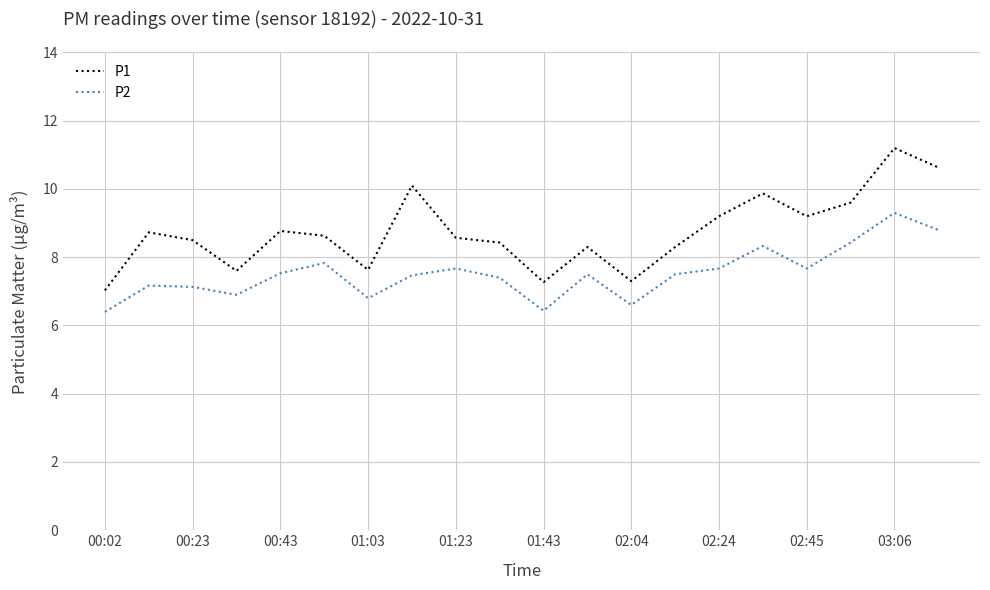

How many lines are shown in the chart?

2